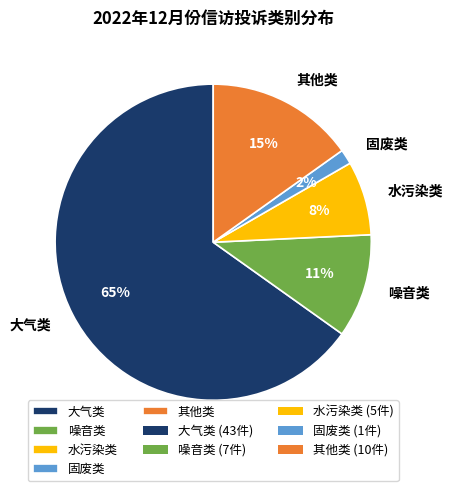

Which slice is the smallest?

固废类